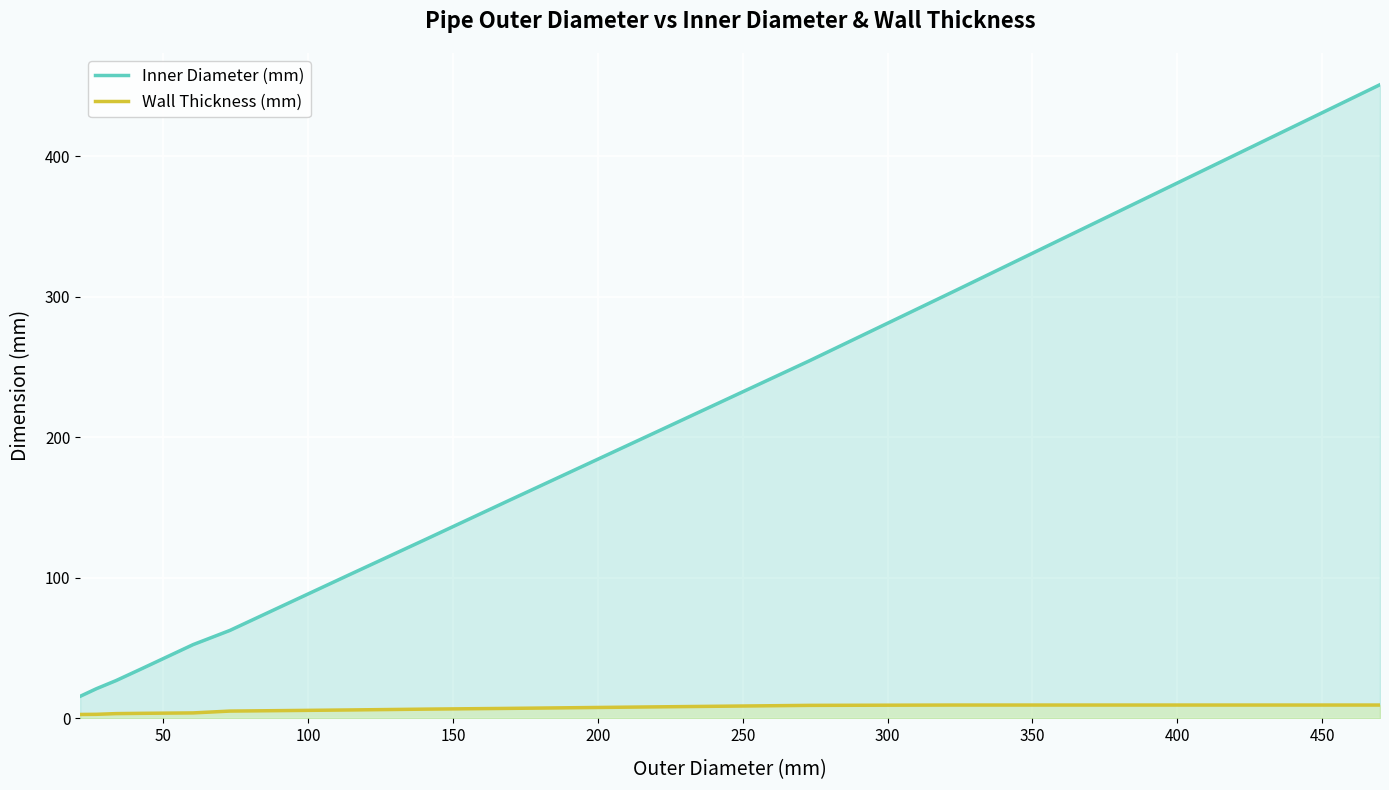

What is the lowest value of the Inner Diameter (mm) series?

15.7